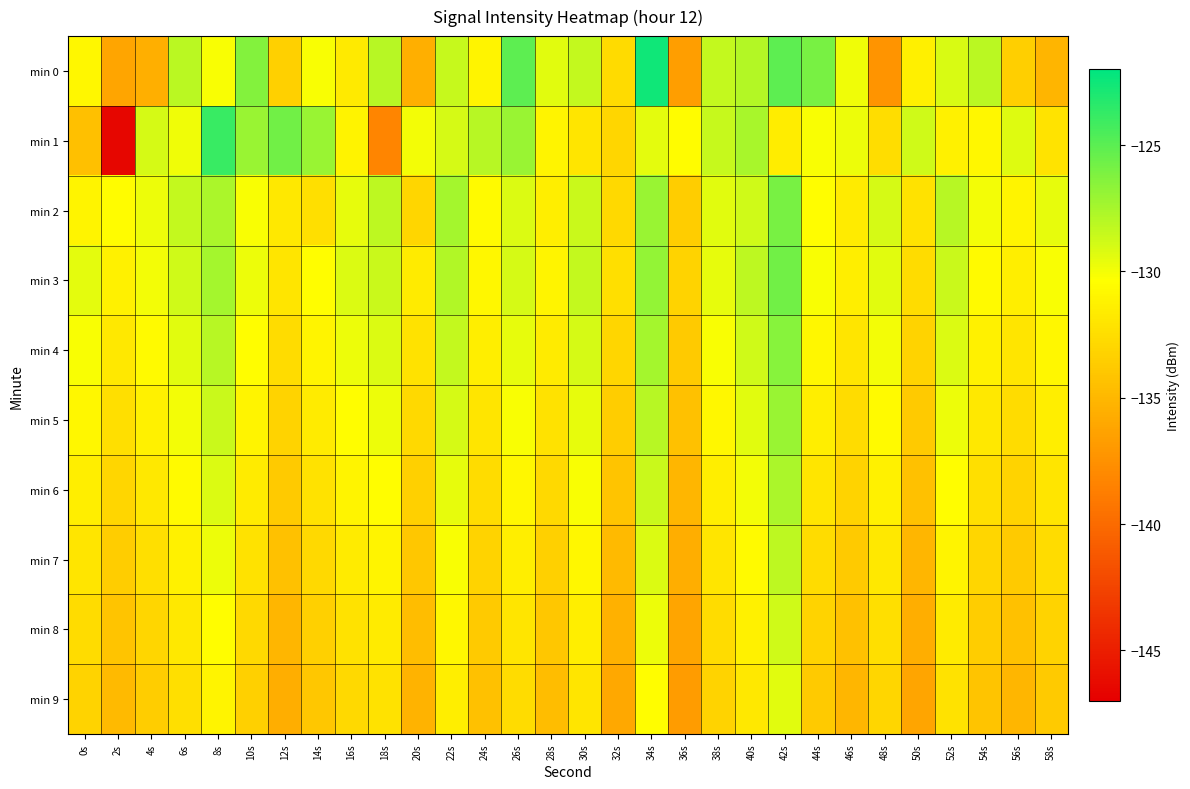

Rank the series at 46s from lowest to highest value.

min 9, min 8, min 7, min 6, min 5, min 4, min 2, min 3, min 0, min 1